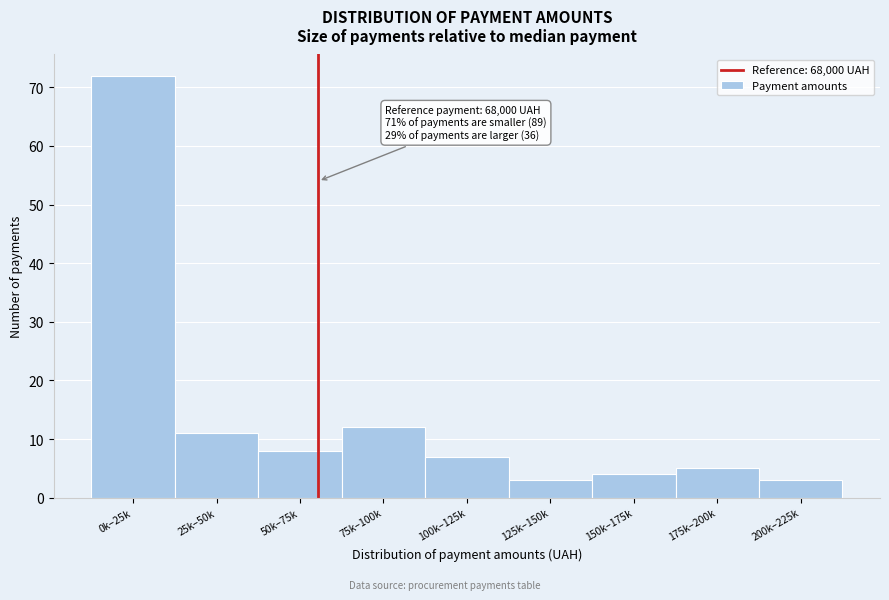

Reading right to left, transcribe all the data shown in this chart.

3	5	4	3	7	12	8	11	72